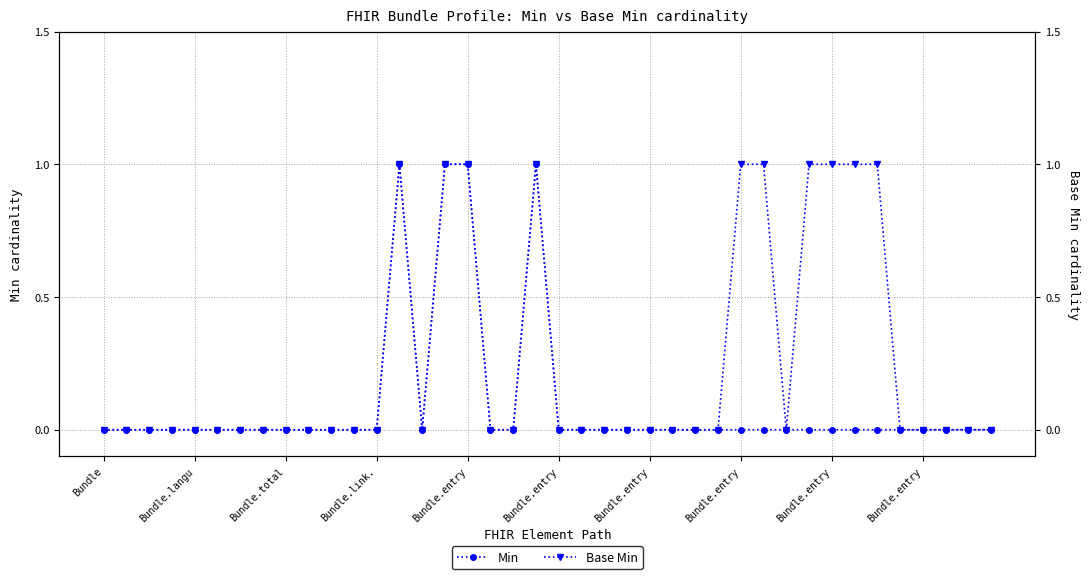

Reading left to right, transcribe all the data shown in this chart.

Min: 0	0	0	0	0	0	0	0	0	0	0	0	0	1	0	1	1	0	0	1	0	0	0	0	0	0	0	0	0	0	0	0	0	0	0	0	0	0	0	0
Base Min: 0	0	0	0	0	0	0	0	0	0	0	0	0	1	0	1	1	0	0	1	0	0	0	0	0	0	0	0	1	1	0	1	1	1	1	0	0	0	0	0